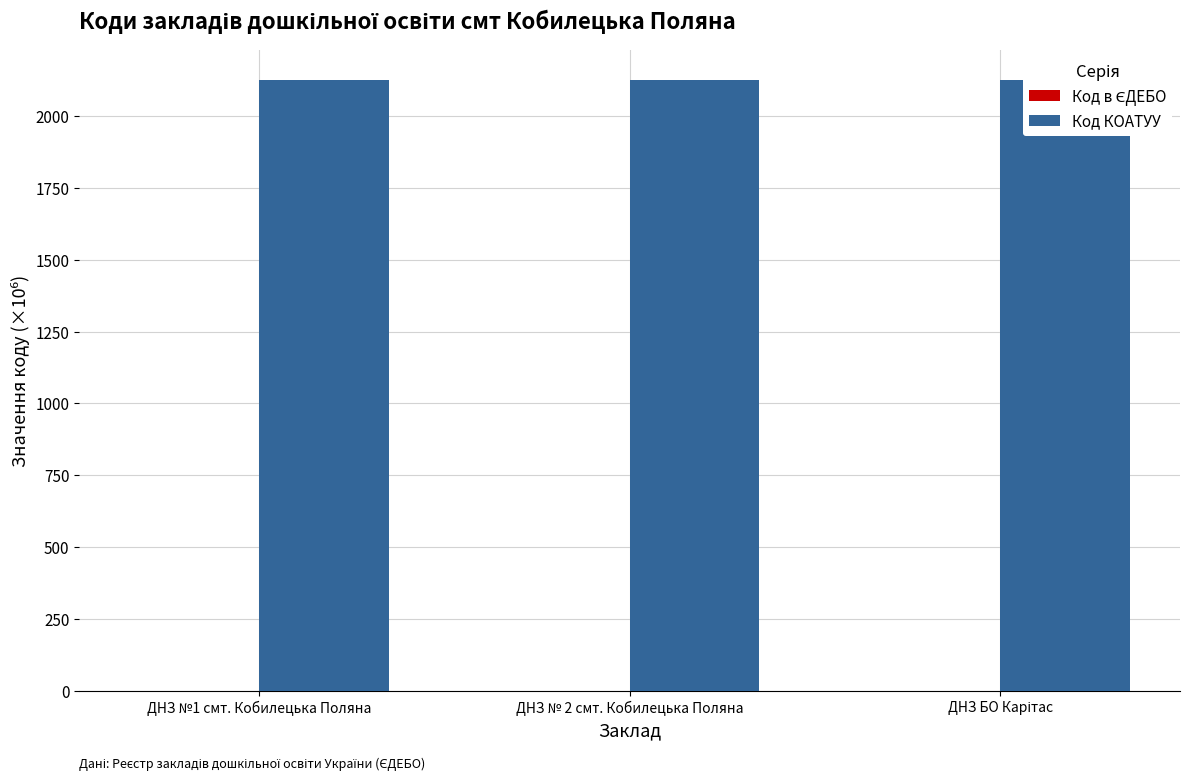

What is the label of the 1st bar from the left?

ДНЗ №1 смт. Кобилецька Поляна